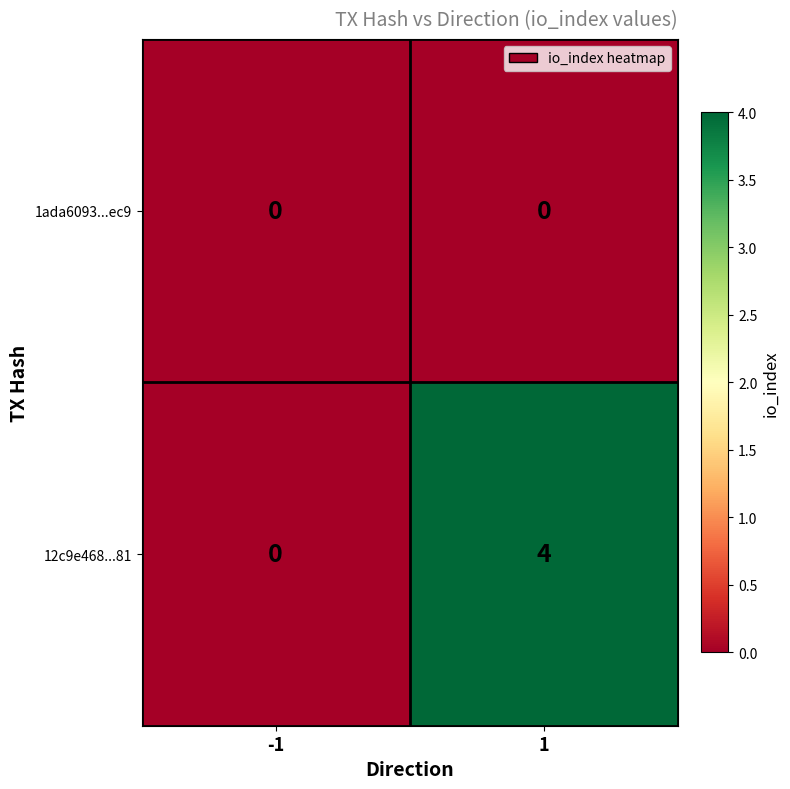

What is the difference between the maximum and minimum values in the 12c9e468...81 series?

4